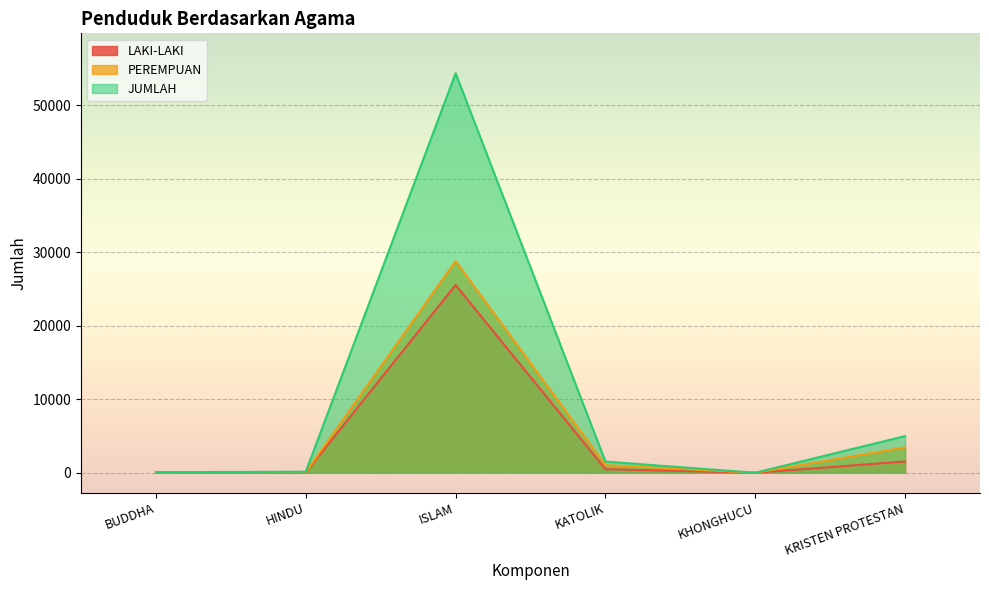

Reading left to right, transcribe all the data shown in this chart.

LAKI-LAKI: BUDDHA=36	HINDU=54	ISLAM=25531	KATOLIK=490	KHONGHUCU=1	KRISTEN PROTESTAN=1541
PEREMPUAN: BUDDHA=39	HINDU=92	ISLAM=28788	KATOLIK=1032	KHONGHUCU=0	KRISTEN PROTESTAN=3450
JUMLAH: BUDDHA=75	HINDU=146	ISLAM=54319	KATOLIK=1522	KHONGHUCU=1	KRISTEN PROTESTAN=4991